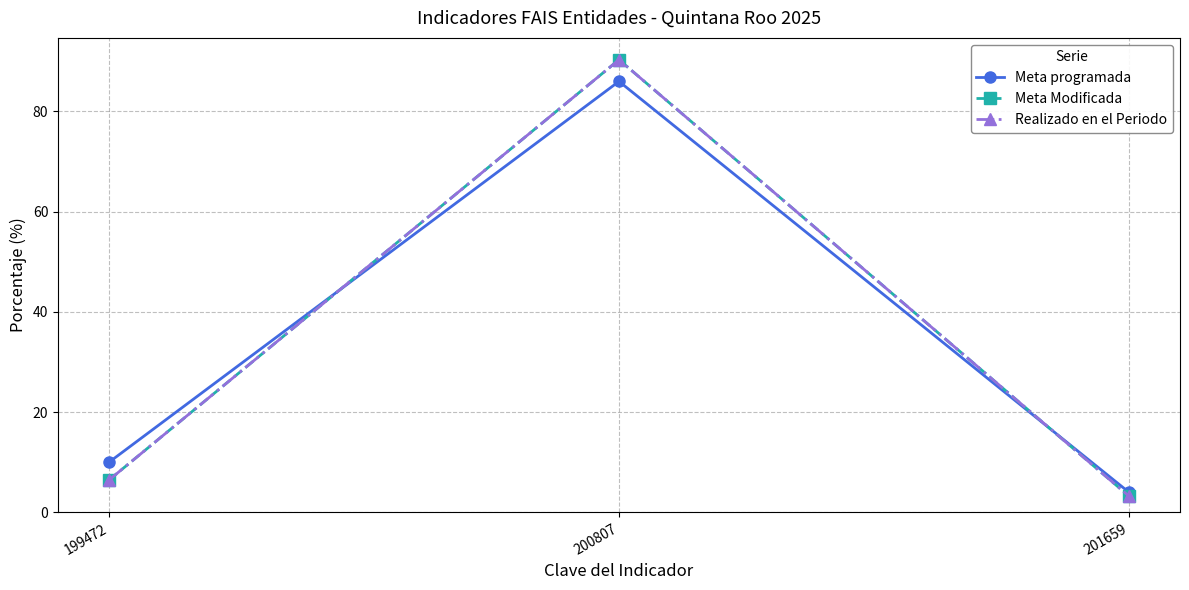

What is the maximum value shown in the chart?

90.3